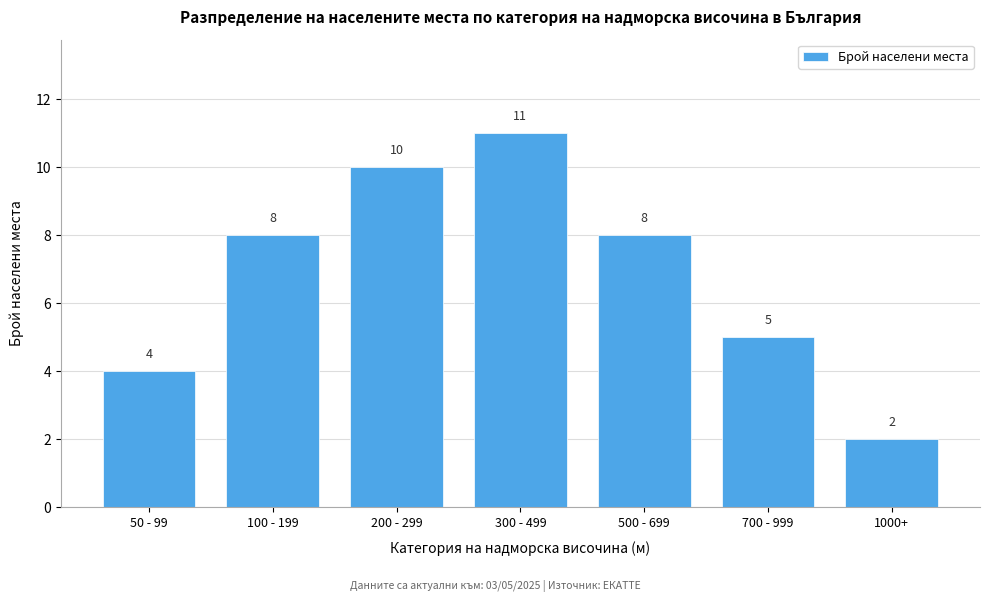

Reading left to right, extract all data points from this chart.

50 - 99=4	100 - 199=8	200 - 299=10	300 - 499=11	500 - 699=8	700 - 999=5	1000+=2